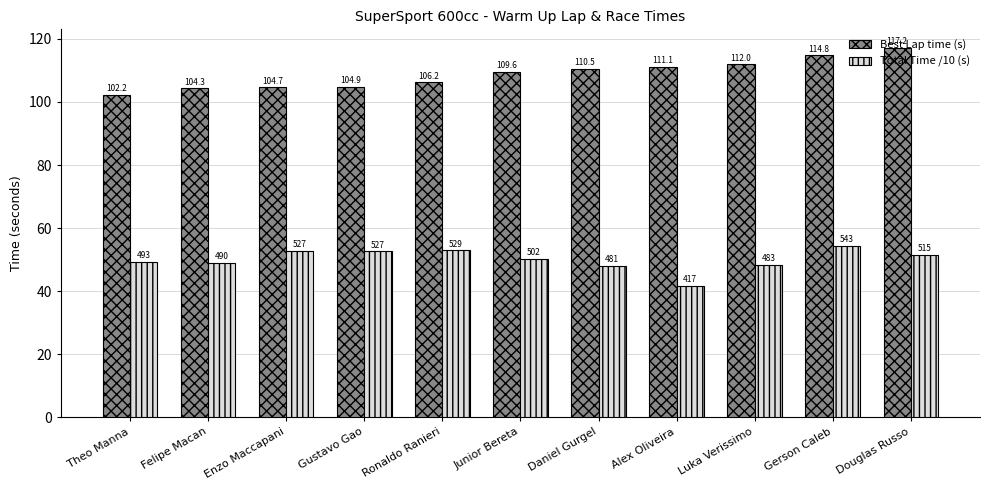

At which category is the sum across all series the highest?

Gerson Caleb